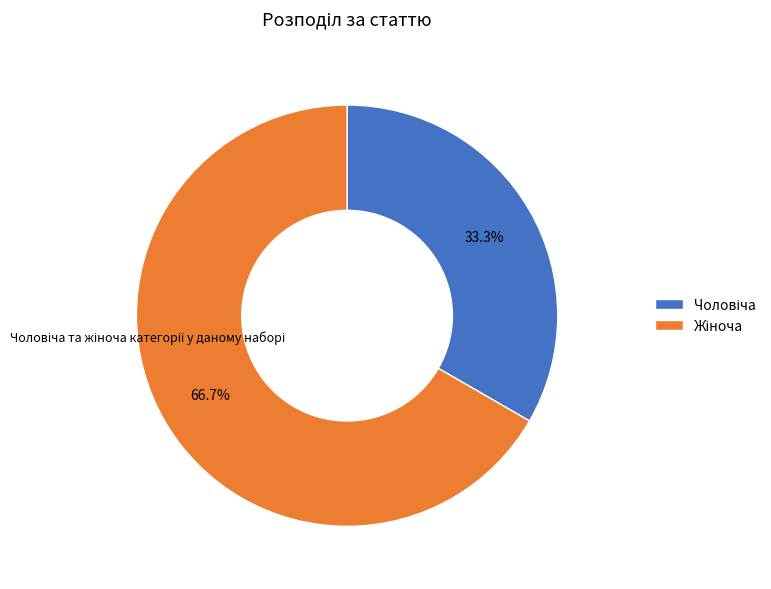

Does any single category account for the majority?

Yes